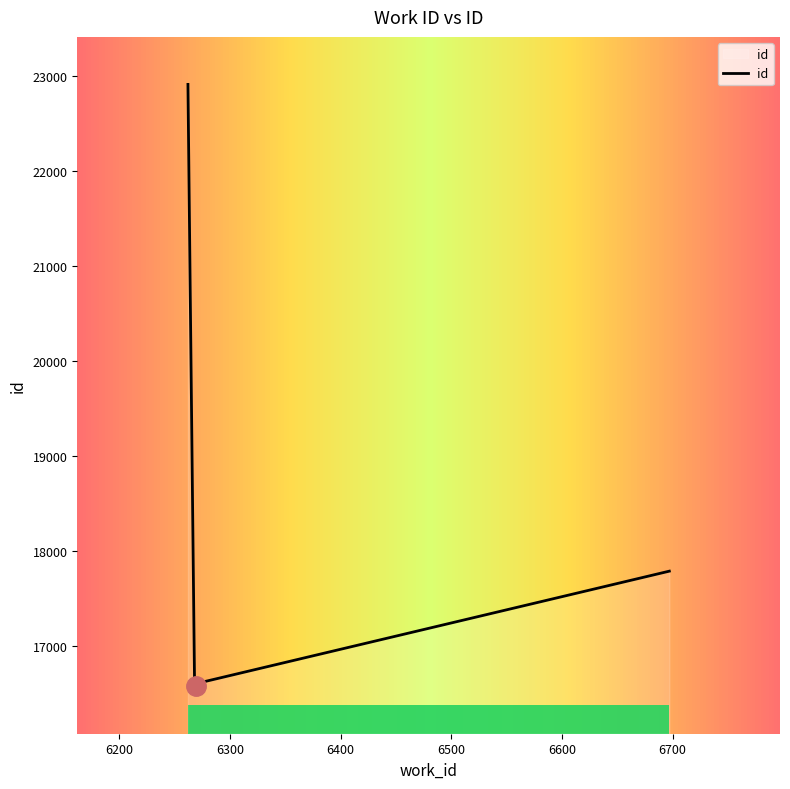

How many distinct data groups are displayed?

1